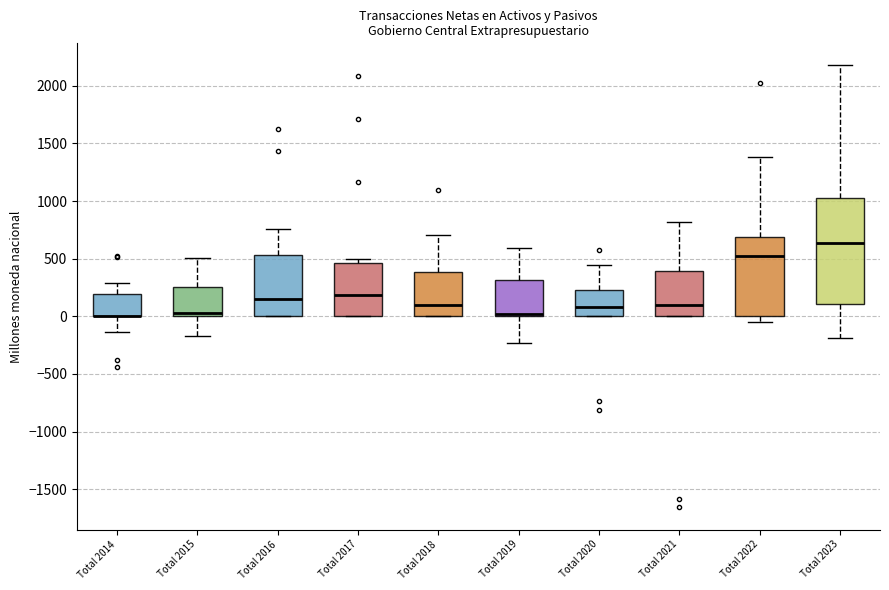

Reading left to right, transcribe this box plot: for each box, give where its median line is, the range the box spans, and where its two whiskers end, as read against the y-axis. The values are not printed on the chart, so give them approximately, as read against the axis.

Total 2014: median 0 (drawn on the box's lower edge), box 0 to 200, whiskers -150 to 300
Total 2015: median 50, box 0 to 250, whiskers -150 to 500
Total 2016: median 150, box 0 to 550, whiskers 0 to 750
Total 2017: median 200, box 0 to 450, whiskers 0 to 500
Total 2018: median 100, box 0 to 400, whiskers 0 to 700
Total 2019: median 0 (just above the box's lower edge), box 0 to 300, whiskers -250 to 600
Total 2020: median 100, box 0 to 200, whiskers 0 to 450
Total 2021: median 100, box 0 to 400, whiskers 0 to 800
Total 2022: median 500, box 0 to 700, whiskers -50 to 1400
Total 2023: median 650, box 100 to 1000, whiskers -200 to 2200